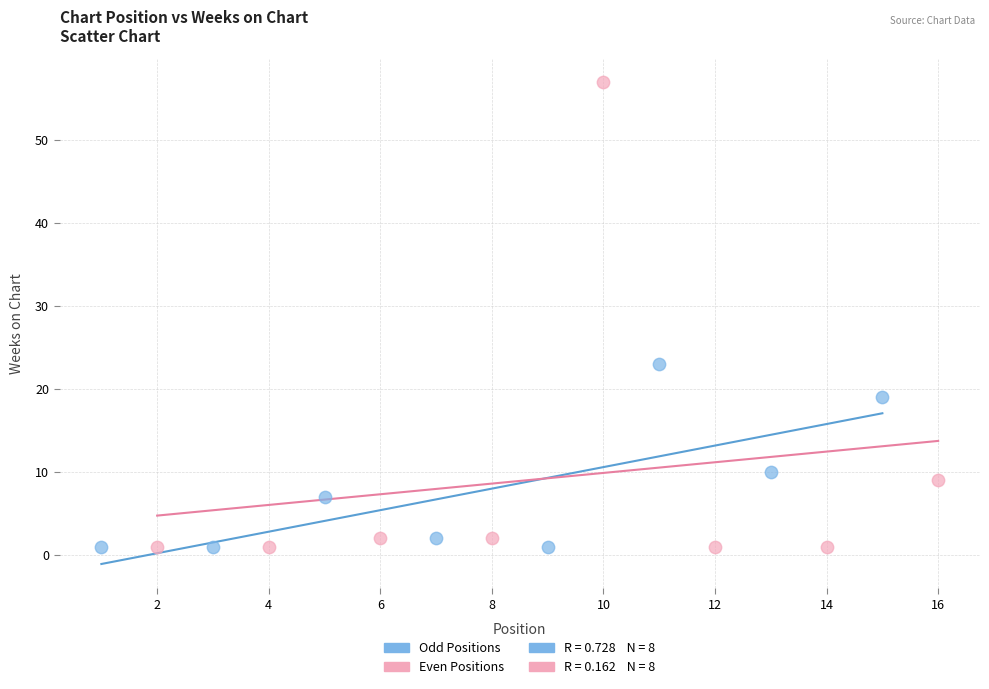

Which series reaches the maximum Y coordinate?

Even Positions